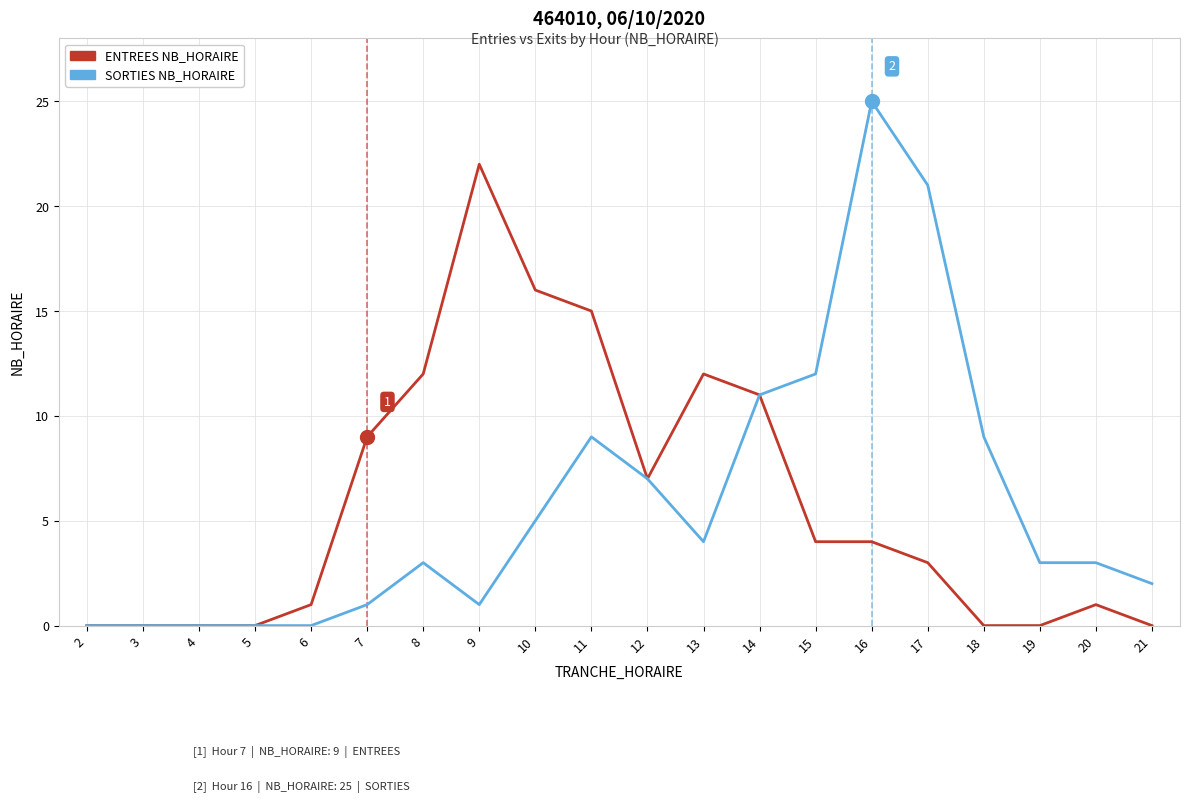

Is the value of SORTIES NB_HORAIRE at 2 greater than the value of ENTREES NB_HORAIRE at 6?

No